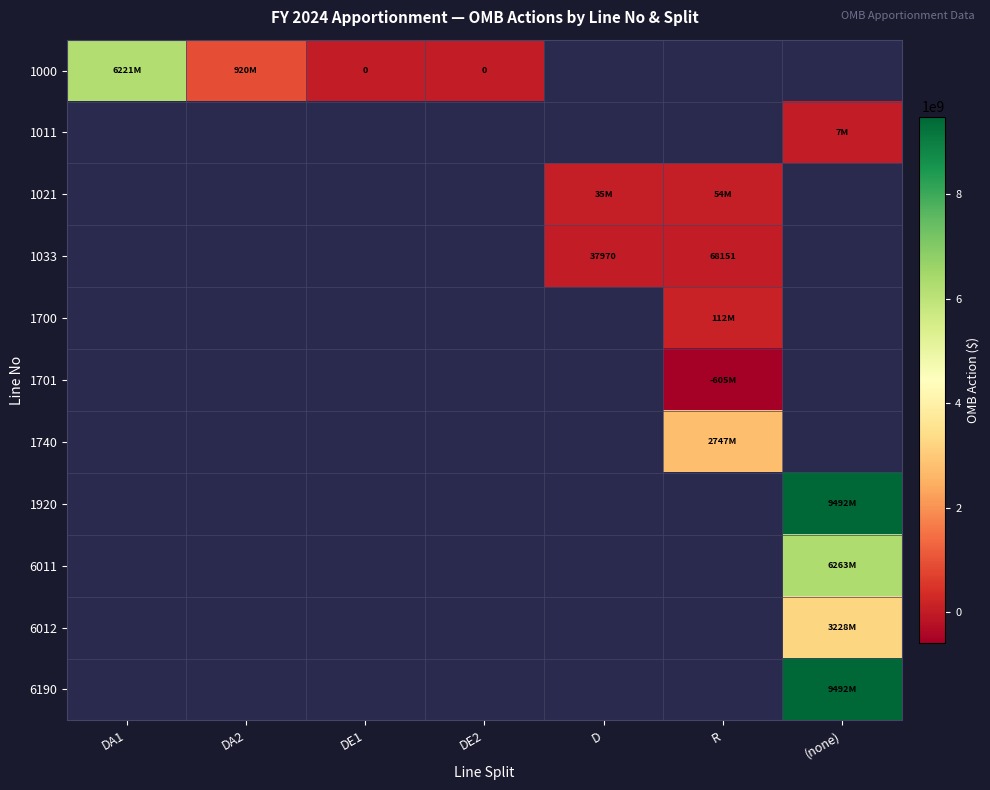

Which category has the lowest value across all series?

R